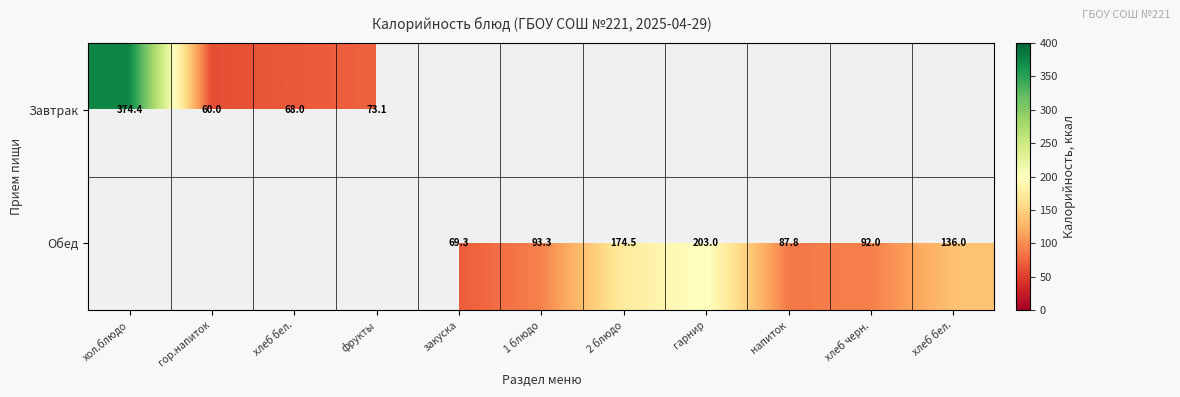

Is the value of Завтрак at гор.напиток greater than the value of Обед at 2 блюдо?

No